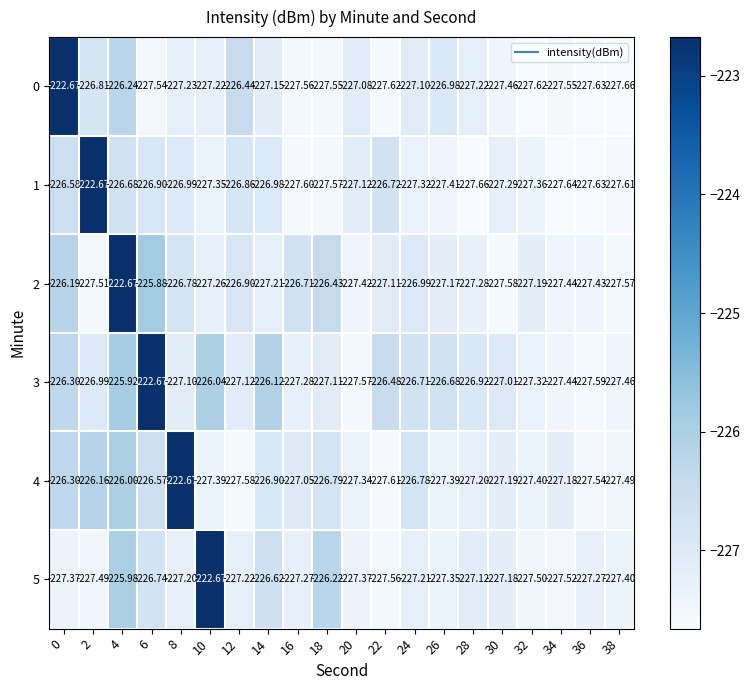

Rank the series at 20 from highest to lowest value.

row_0, row_1, row_4, row_5, row_2, row_3